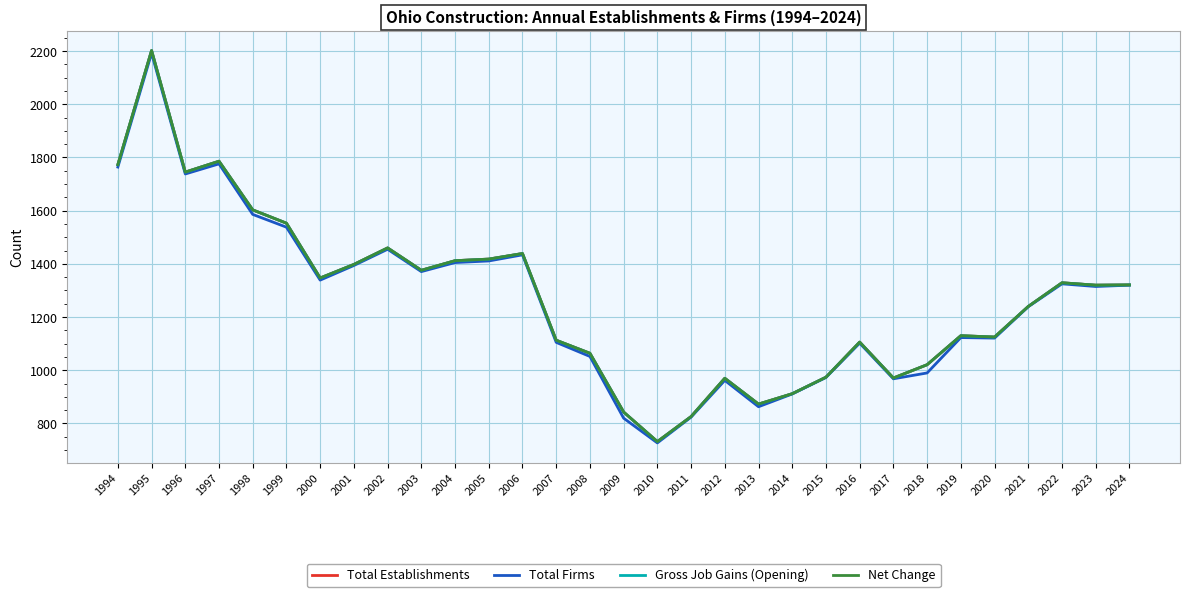

The value of Gross Job Gains (Opening) at 2008 is 1064. True or false?

True